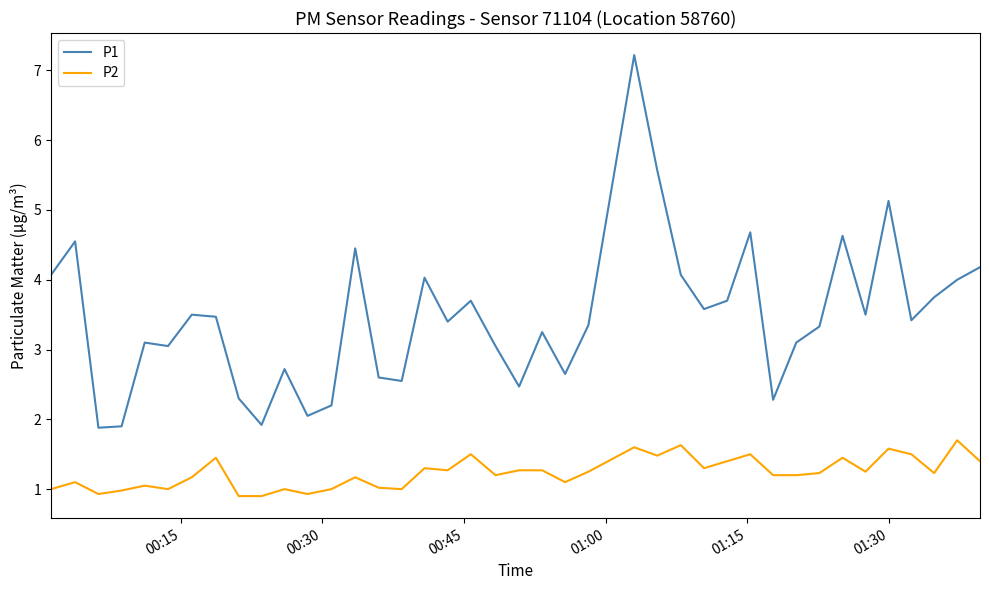

What is the lowest value of the P1 series?

1.9